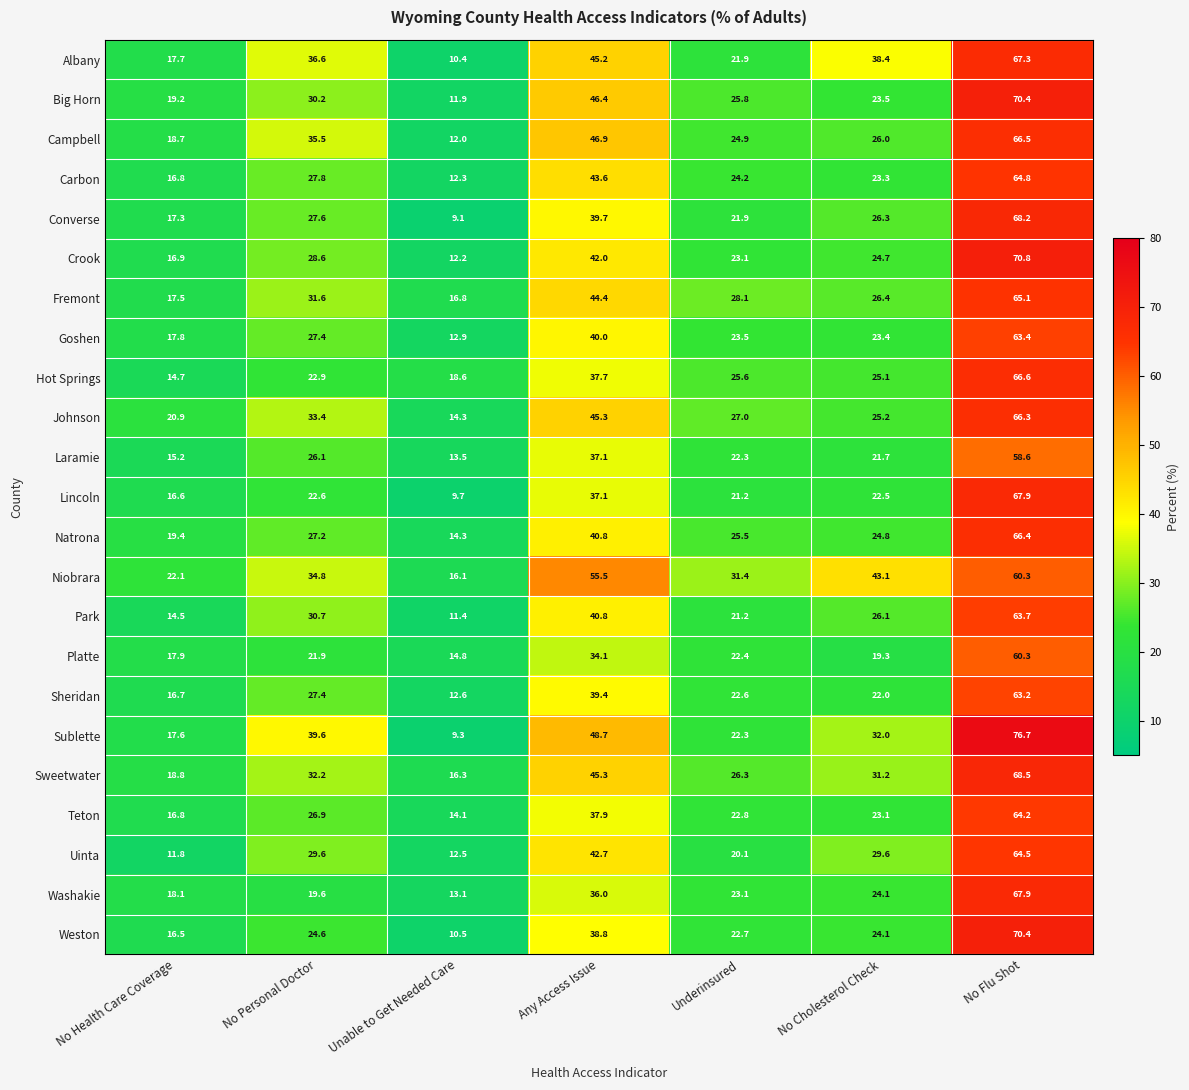

At which label does Sweetwater reach its minimum?

Unable to Get Needed Care